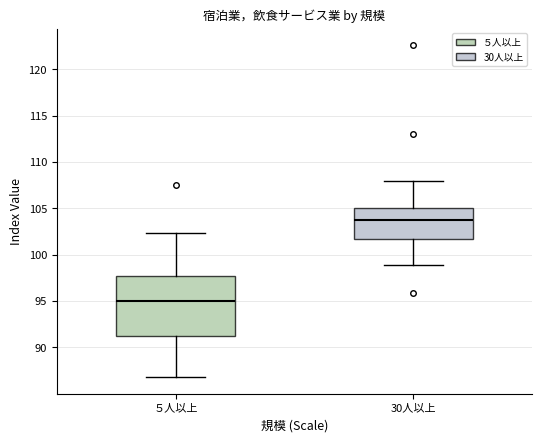

Reading left to right, read every box against the y-axis: the position of its median line, the range the box covers, and the ends of its whiskers. The values are not printed on the chart, so give them approximately, as read against the axis.

５人以上: median 95.0, box 91.5 to 97.5, whiskers 87.0 to 102.5
30人以上: median 104.0, box 101.5 to 105.0, whiskers 99.0 to 108.0